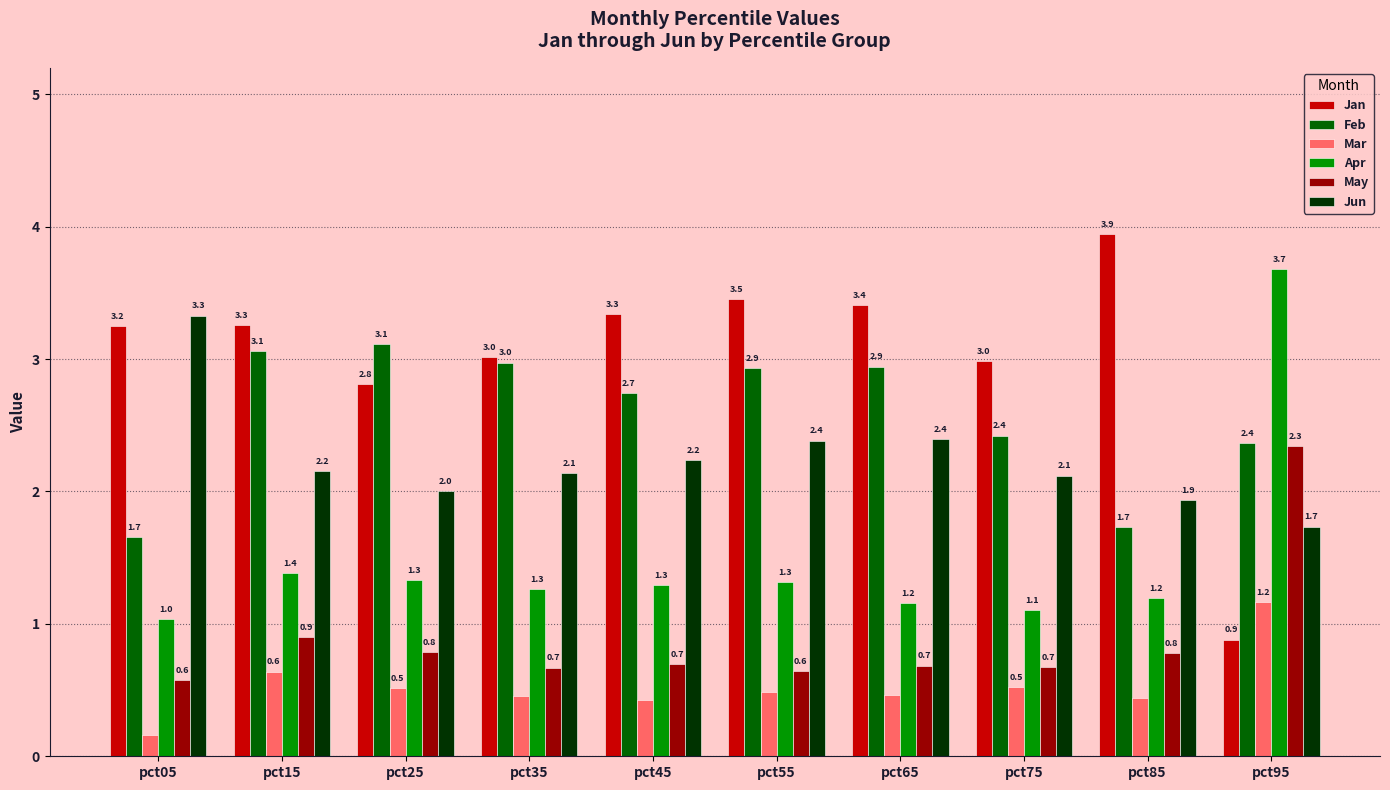

Rank the series at pct05 from highest to lowest value.

Jun, Jan, Feb, Apr, May, Mar